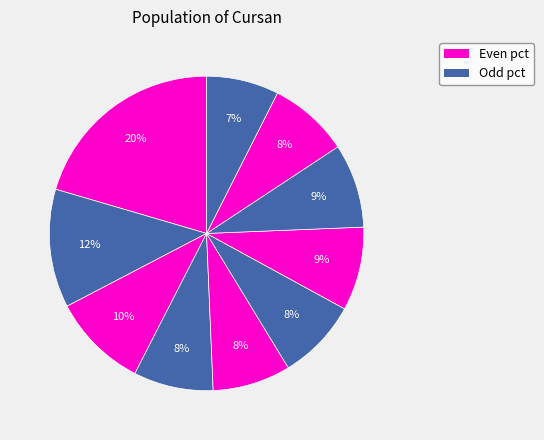

Count the number of slices in the pie.

10